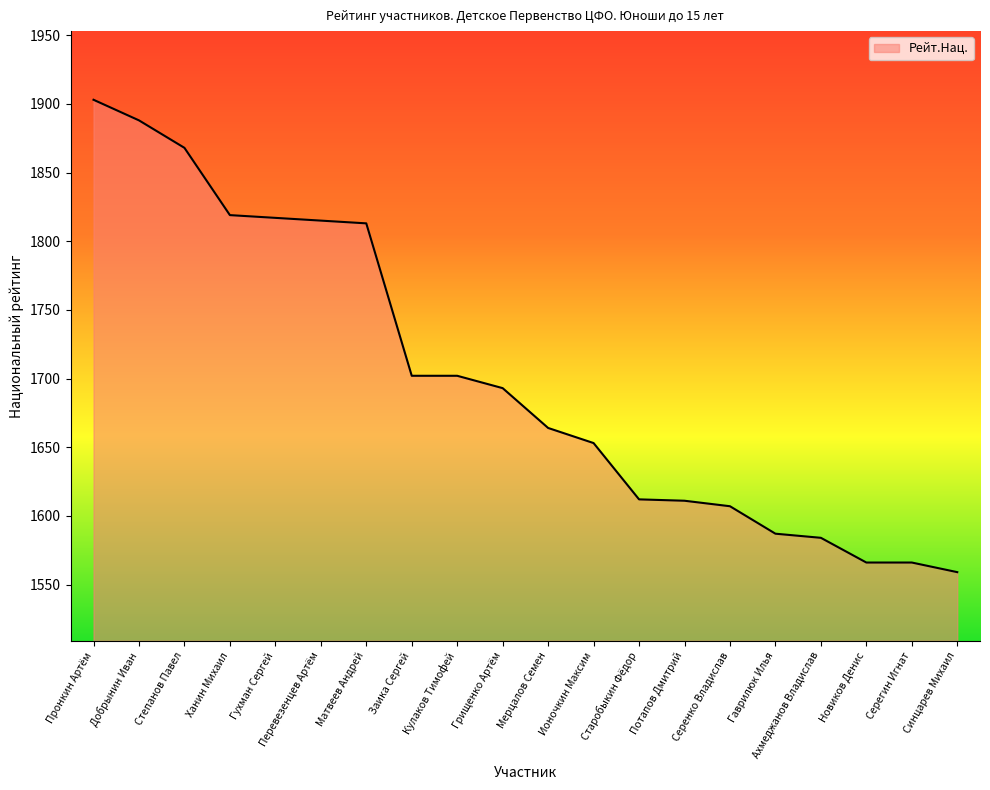

Which category has the highest value across all series?

Пронкин Артём